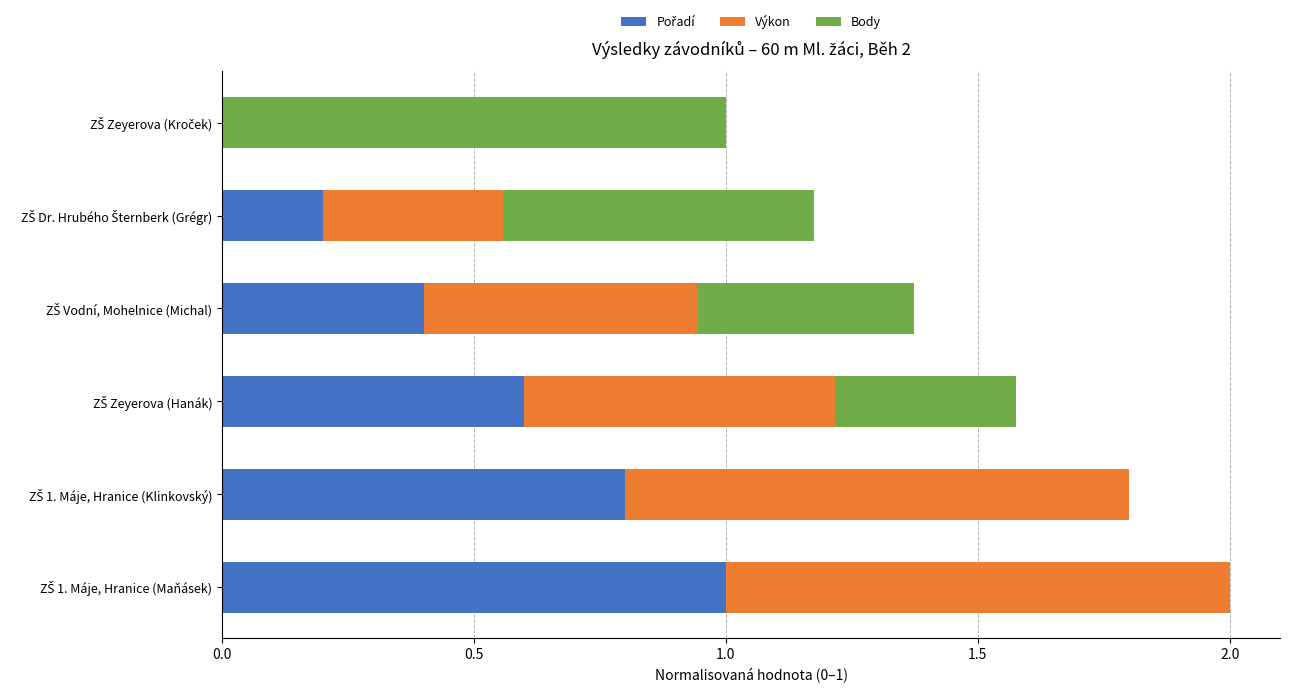

How many series are shown in this chart?

3